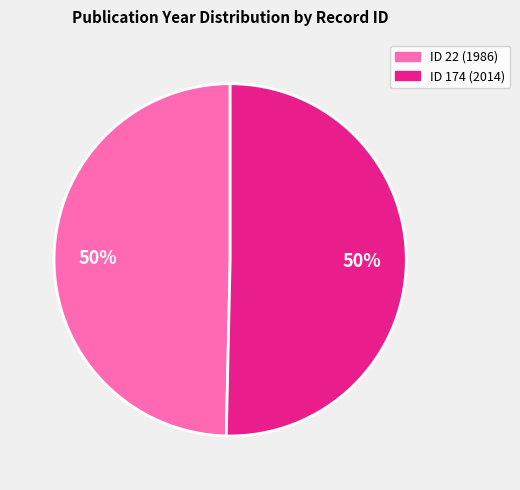

How many segments does this pie chart have?

2